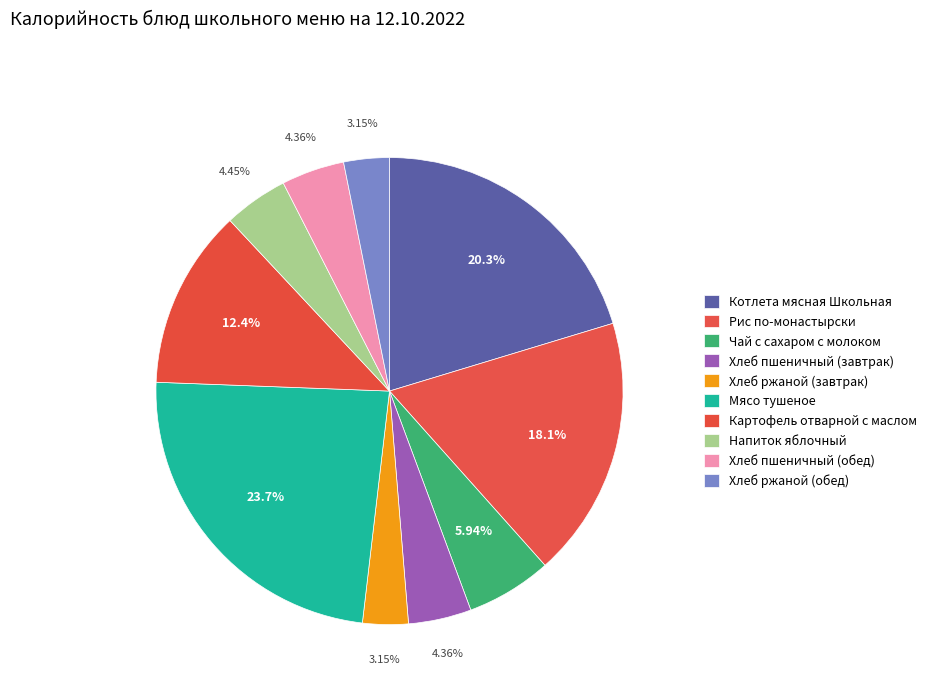

Is it true that Хлеб пшеничный (обед) is 1% of the pie?

False